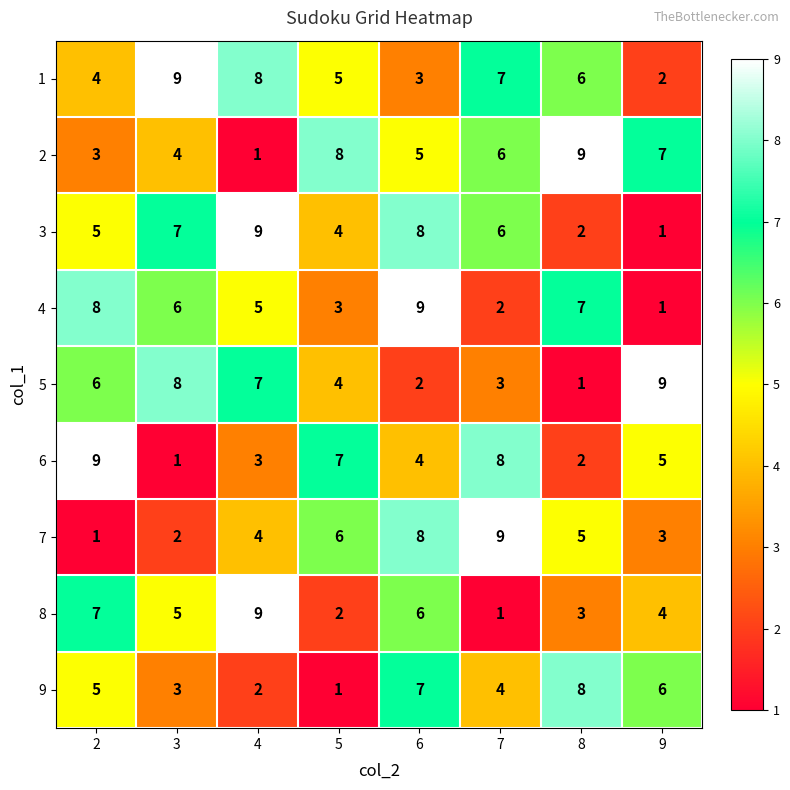

Read the 3 value at 5.

4